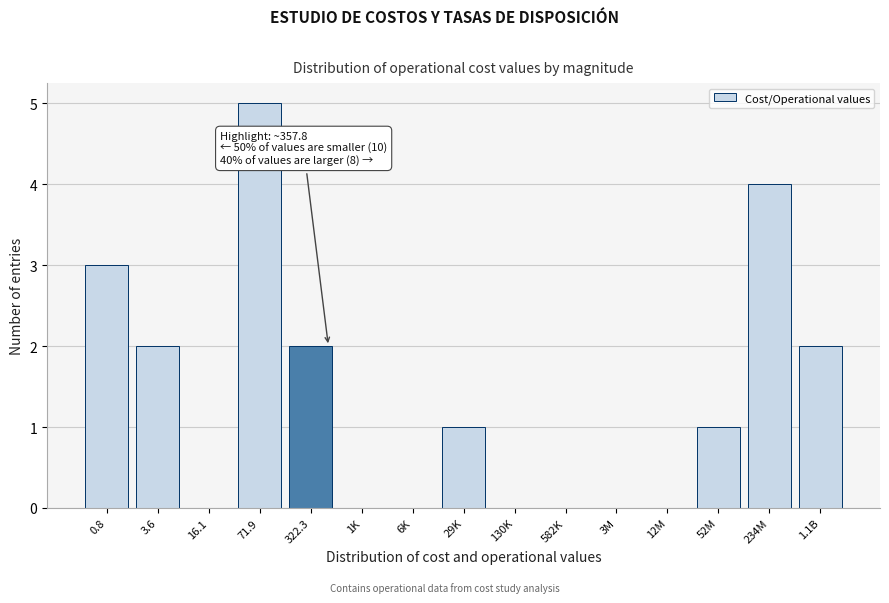

Reading right to left, what are all the values shown in this chart?

1.1B=2	234M=4	52M=1	12M=0	3M=0	582K=0	130K=0	29K=1	6K=0	1K=0	322.3=2	71.9=5	16.1=0	3.6=2	0.8=3